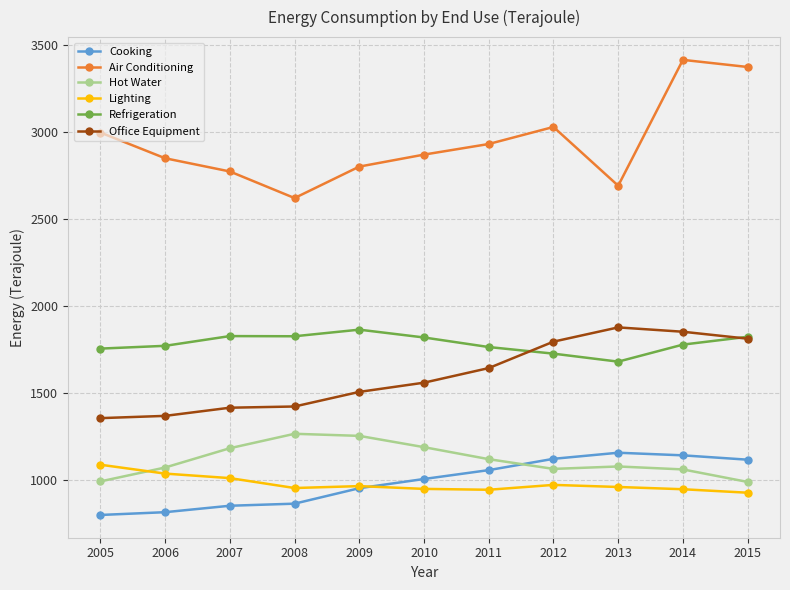

What is the sum of the Refrigeration values at 2006 and 2014?

3547